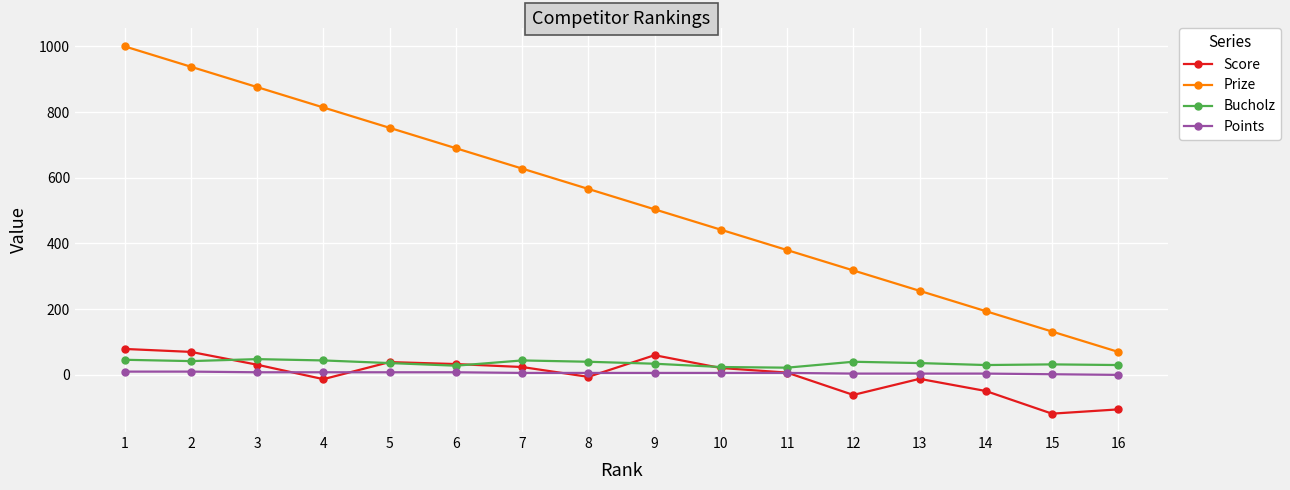

The Bucholz series shows 42 at 2. True or false?

True